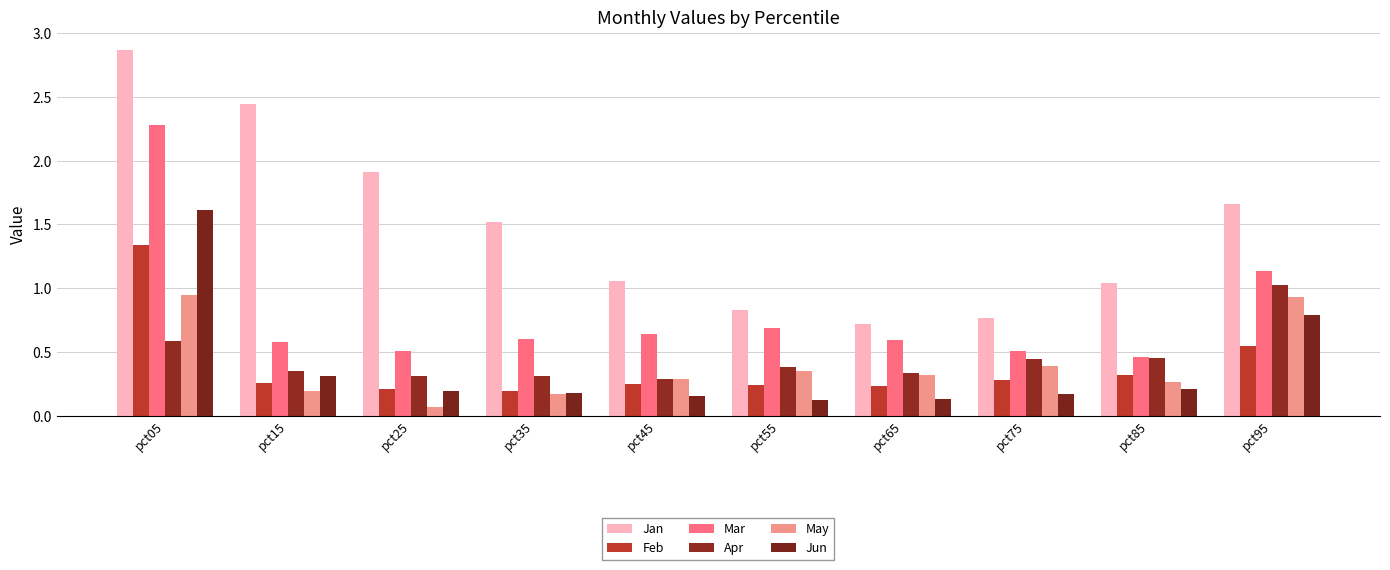

What value does the May series have at pct85?

0.3